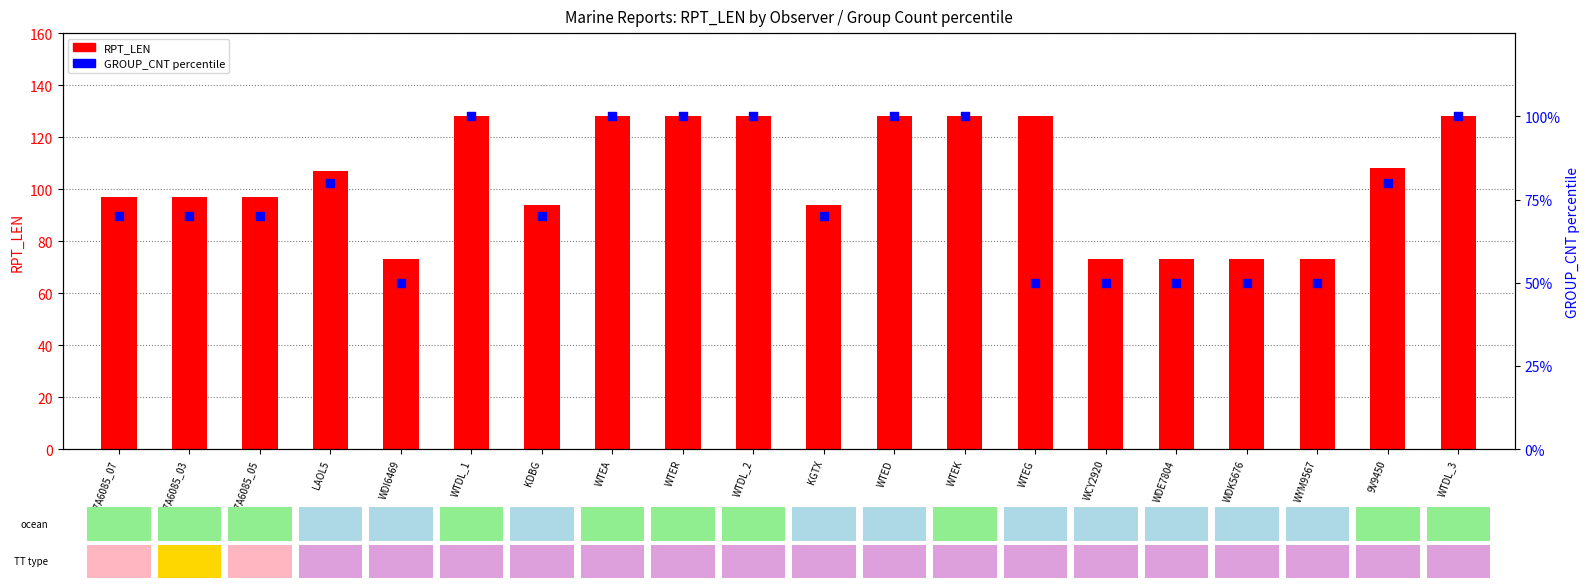

Which series has the largest total across all categories?

RPT_LEN